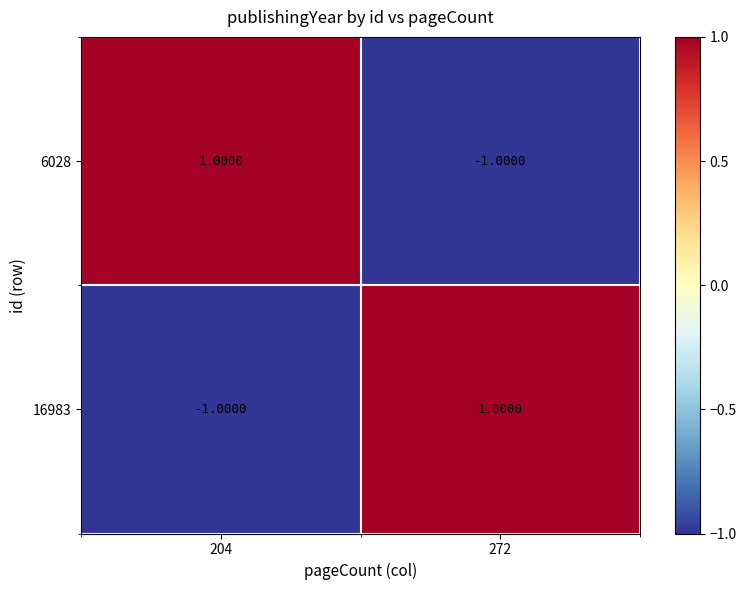

Count the number of categories in the chart.

2